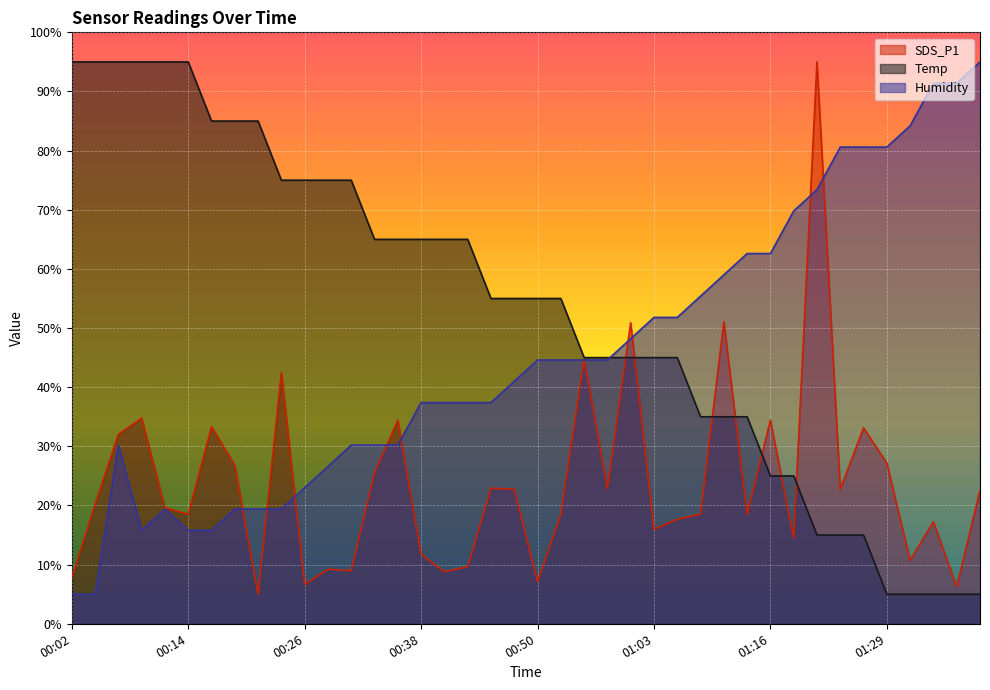

Is it true that SDS_P1 equals 25.5 at 00:33?

True